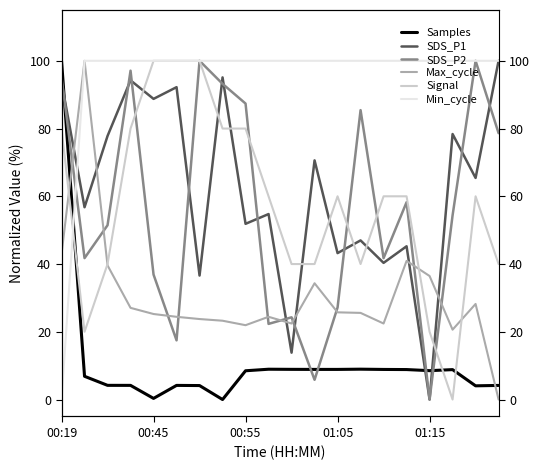

Which series ends up on top after the final intersection of Samples and SDS_P2?

SDS_P2